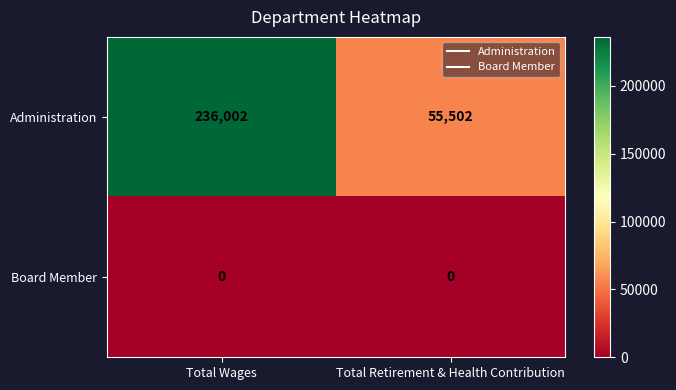

At how many categories does at least one series exceed 231311?

1